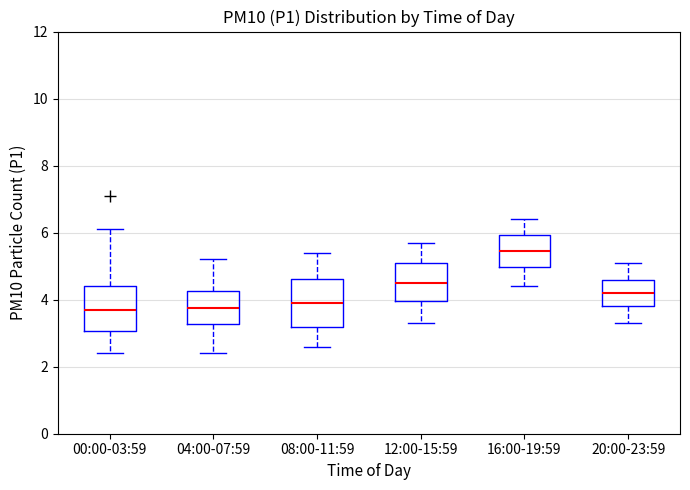

Reading left to right, read every box against the y-axis: the position of its median line, the range the box covers, and the ends of its whiskers. The values are not printed on the chart, so give them approximately, as read against the axis.

00:00-03:59: median 3.8, box 3.0 to 4.4, whiskers 2.4 to 6.2
04:00-07:59: median 3.8, box 3.2 to 4.2, whiskers 2.4 to 5.2
08:00-11:59: median 4.0, box 3.2 to 4.6, whiskers 2.6 to 5.4
12:00-15:59: median 4.6, box 4.0 to 5.2, whiskers 3.4 to 5.8
16:00-19:59: median 5.4, box 5.0 to 6.0, whiskers 4.4 to 6.4
20:00-23:59: median 4.2, box 3.8 to 4.6, whiskers 3.4 to 5.2